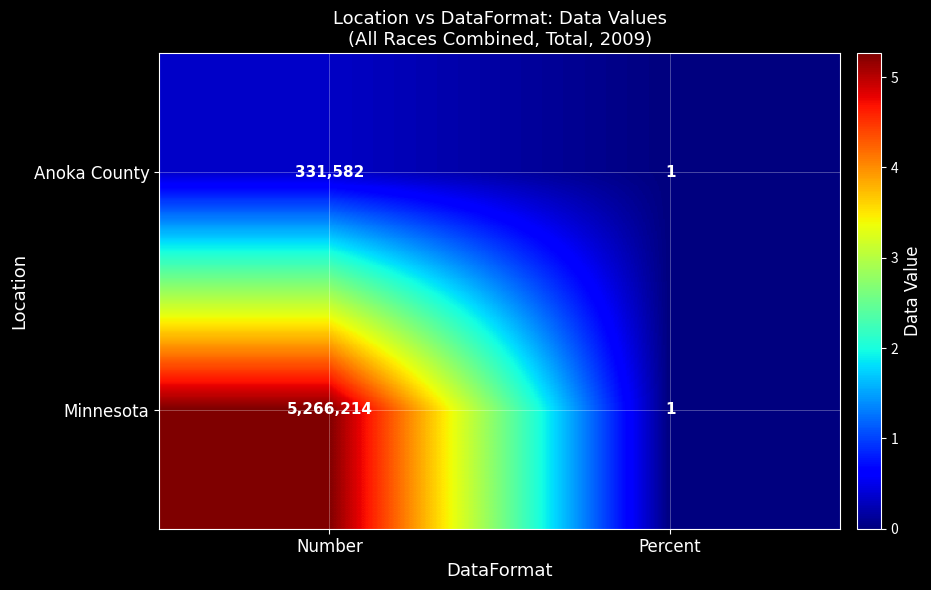

Which category has the lowest value in the Anoka County series?

Percent